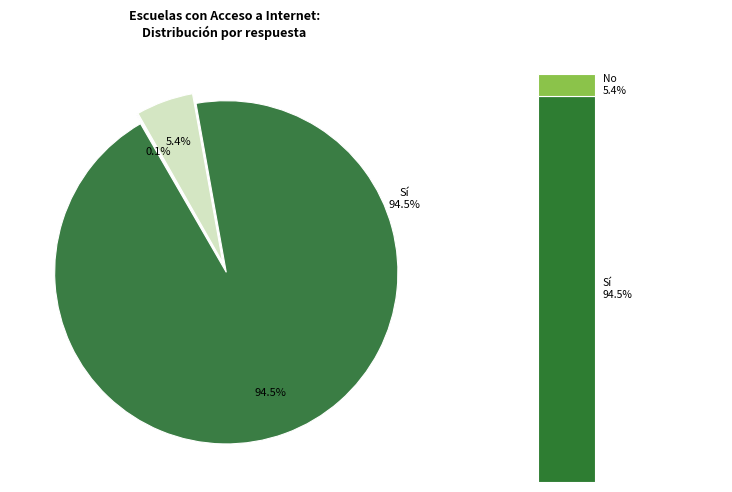

Is there any slice that represents more than half of the pie?

Yes